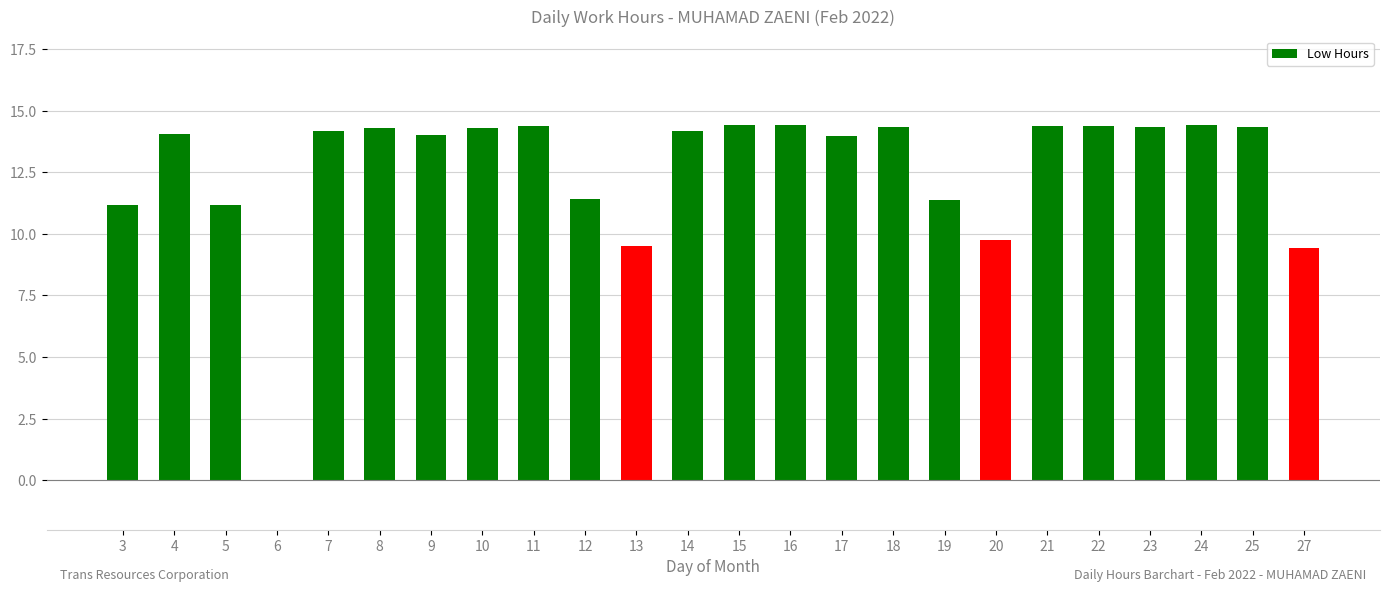

How many categories are shown in the chart?

24